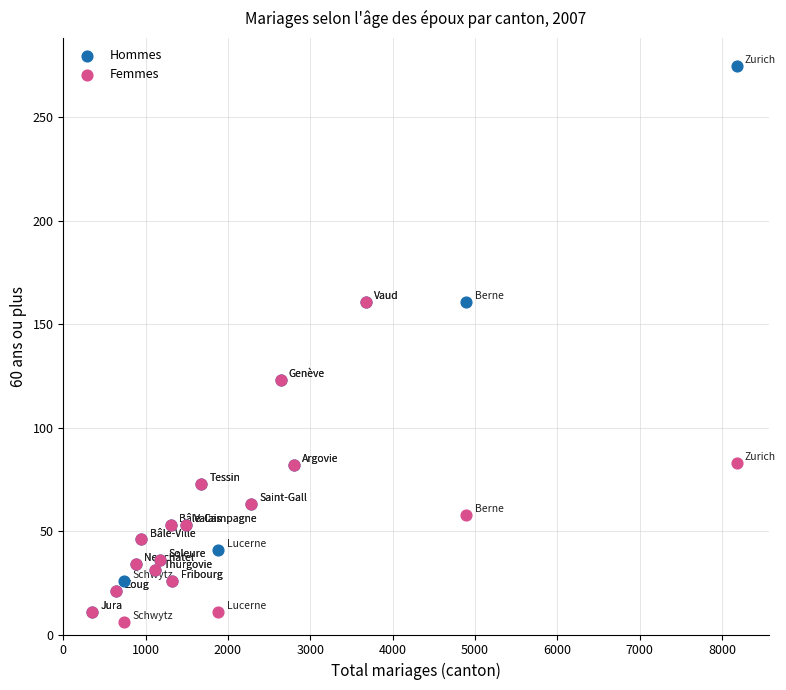

Which series contains the highest Y value?

Hommes